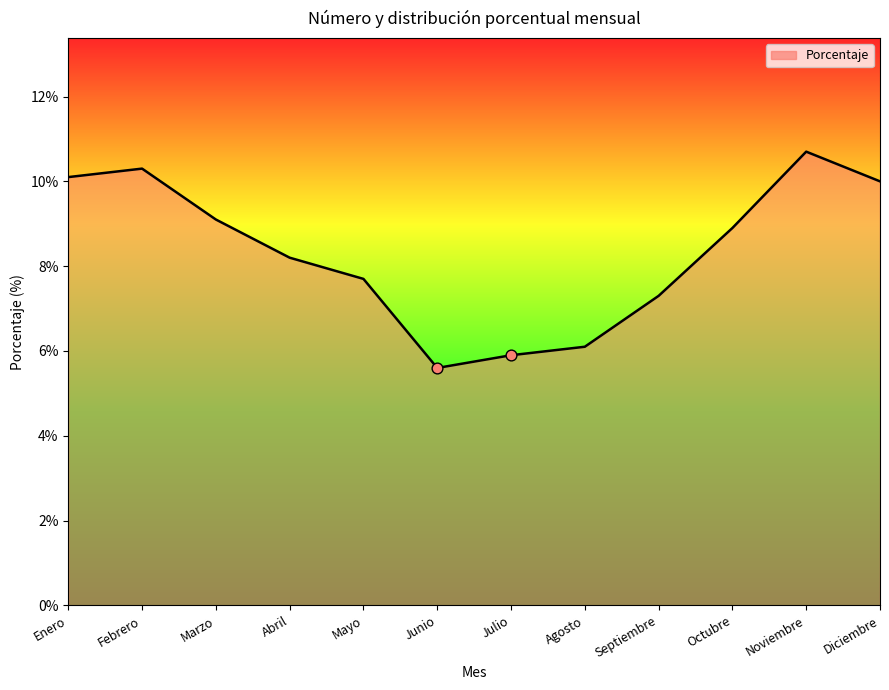

Between Diciembre and Noviembre, which is larger?

Noviembre